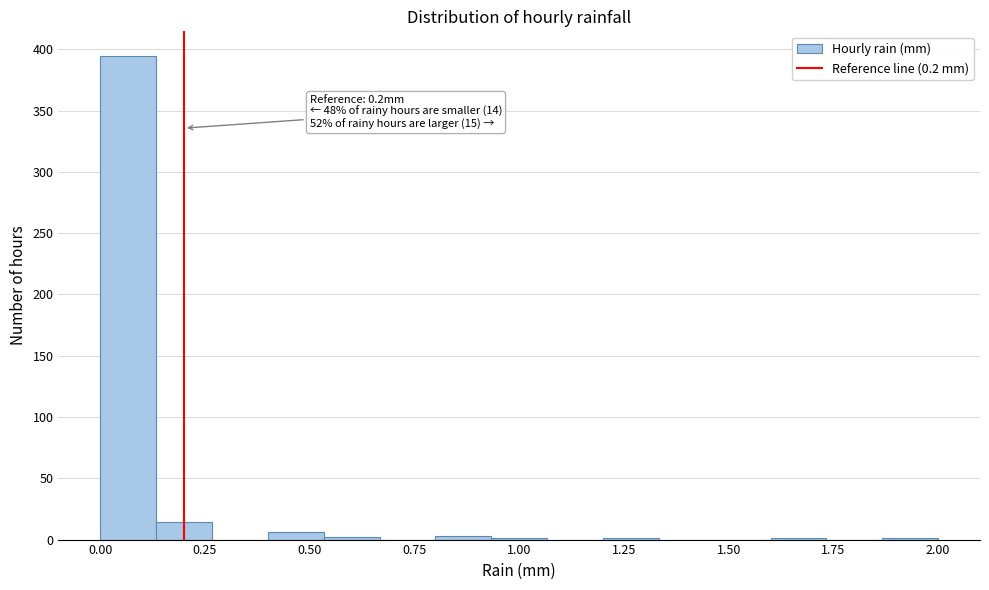

Around what value on the x-axis is the tallest bar? Give the approximate position of its centre, as read against the axis.

0.05